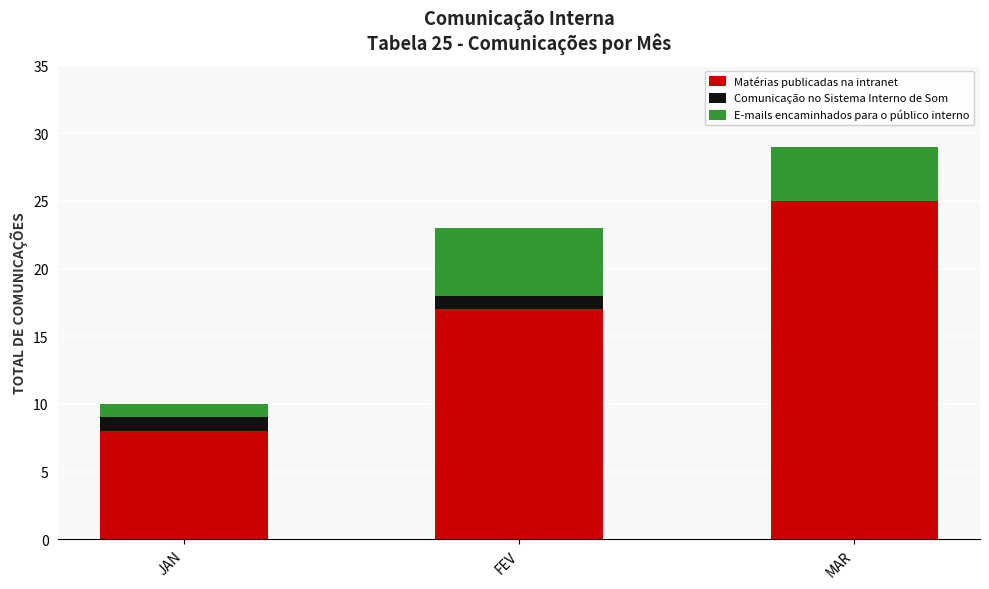

Which category has the highest value in the Matérias publicadas na intranet series?

MAR